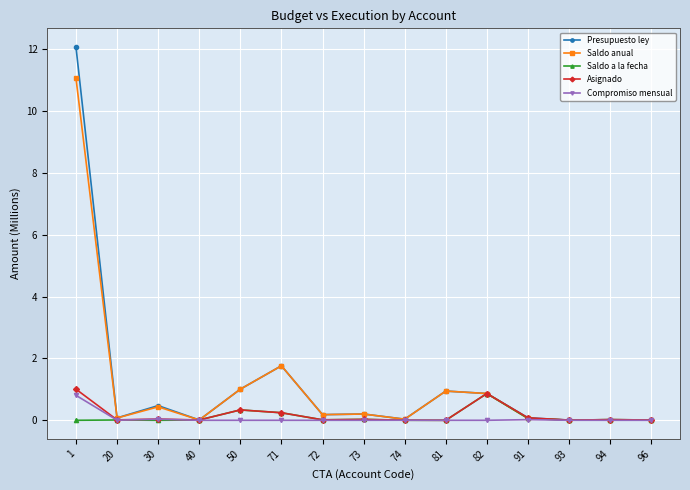

At which label is Saldo anual closest to 5?

71